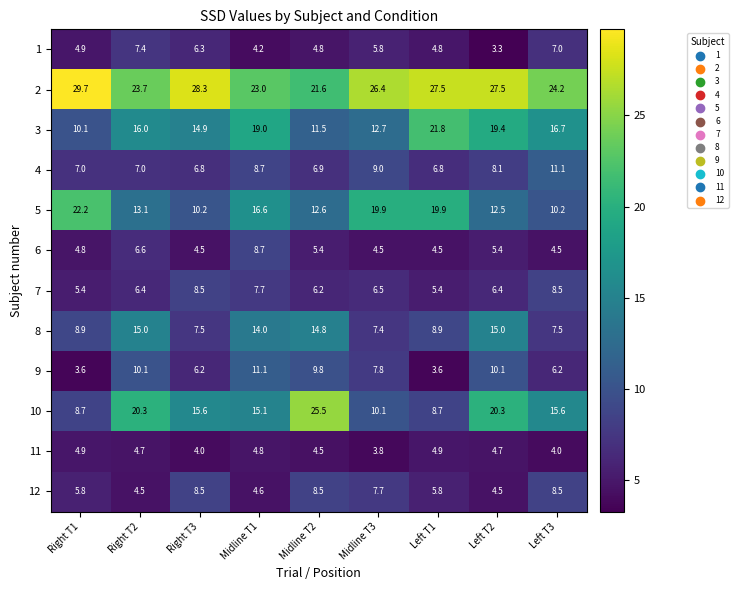

What is the approximate value of 6 at Left T1?

4.5